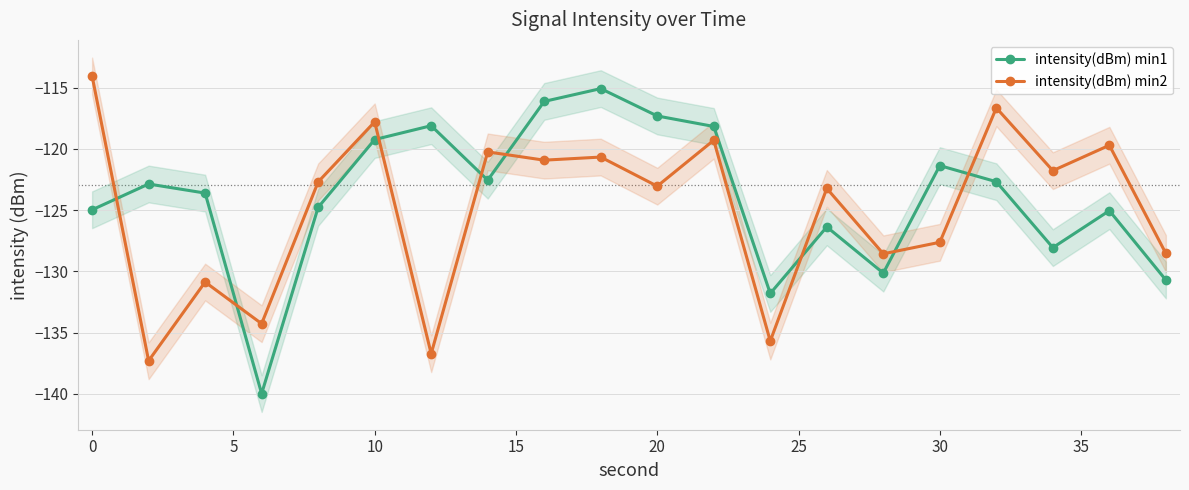

Which series ends up on top after the final intersection of intensity(dBm) min2 and intensity(dBm) min1?

intensity(dBm) min2